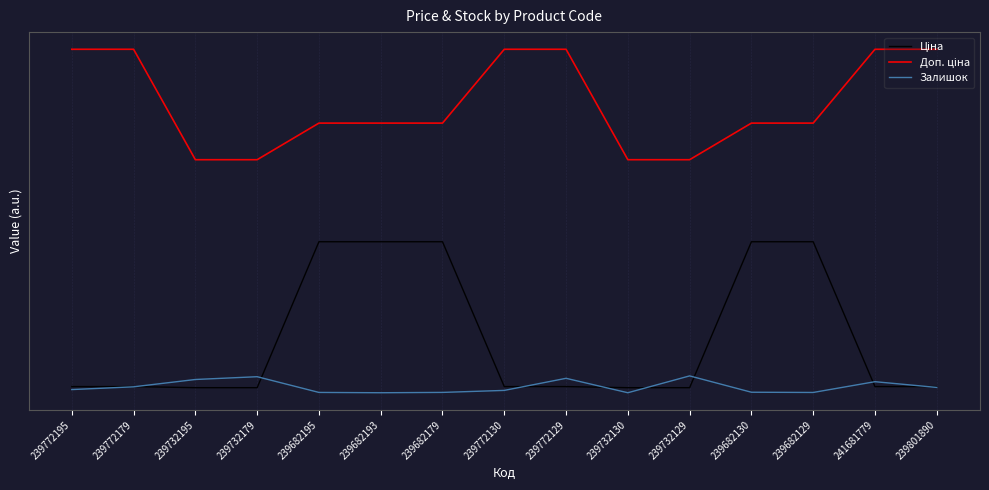

What is the difference between the highest and lowest values at 241681779?

17057.3